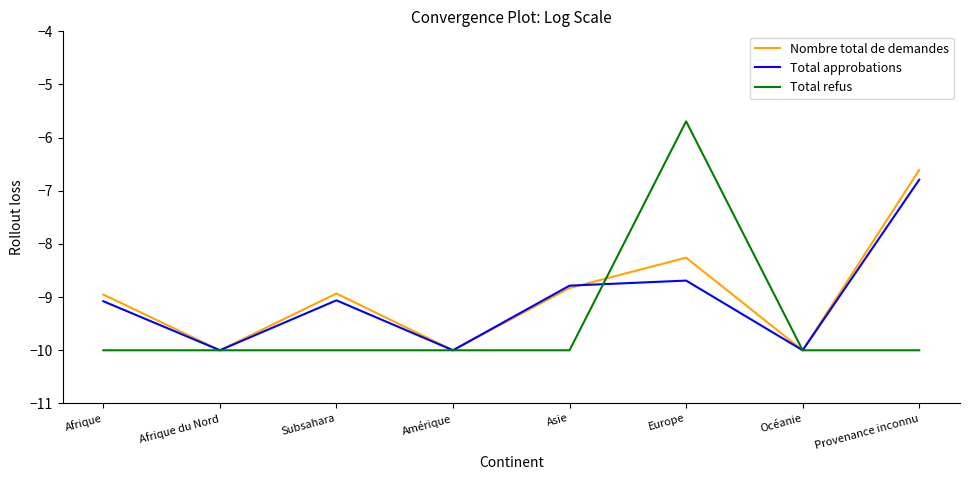

What is the difference between the maximum and minimum values in the Total approbations series?

3.2